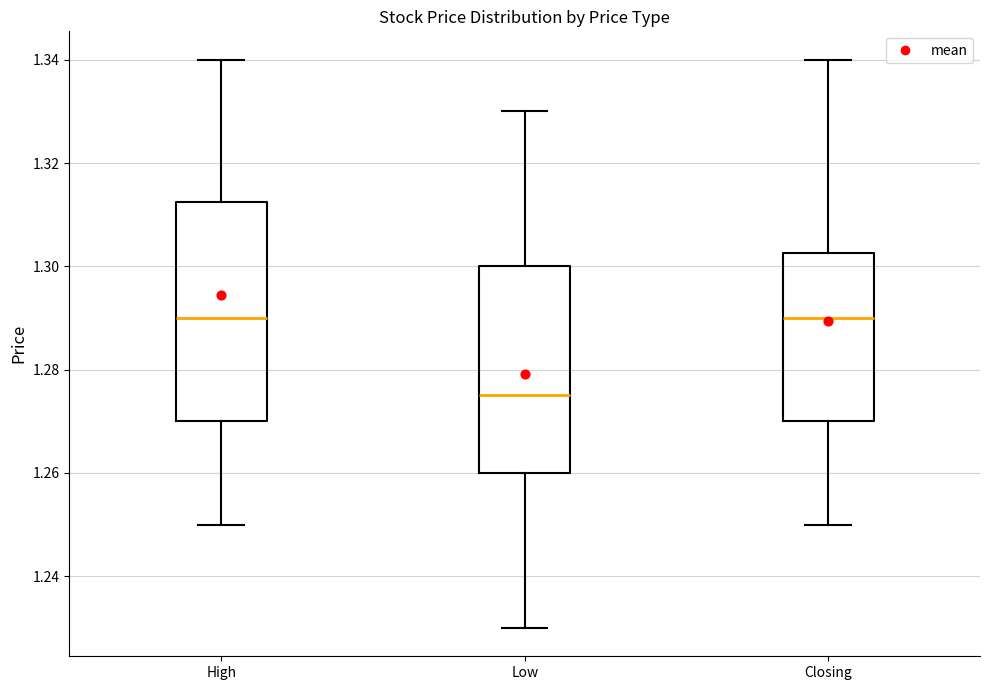

Reading left to right, read every box against the y-axis: the position of its median line, the range the box covers, and the ends of its whiskers. The values are not printed on the chart, so give them approximately, as read against the axis.

High: median 1.290, box 1.270 to 1.312, whiskers 1.250 to 1.340
Low: median 1.276, box 1.260 to 1.300, whiskers 1.230 to 1.330
Closing: median 1.290, box 1.270 to 1.302, whiskers 1.250 to 1.340